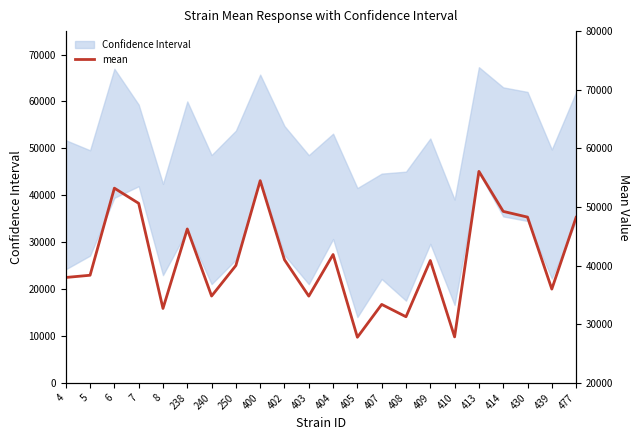

What is the greatest value displayed?

56084.5